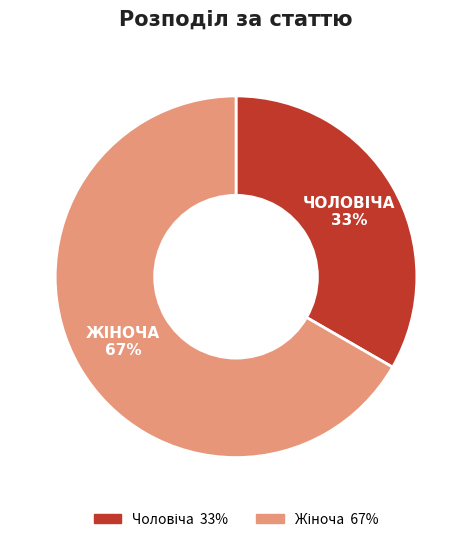

How many slices are in this pie chart?

2